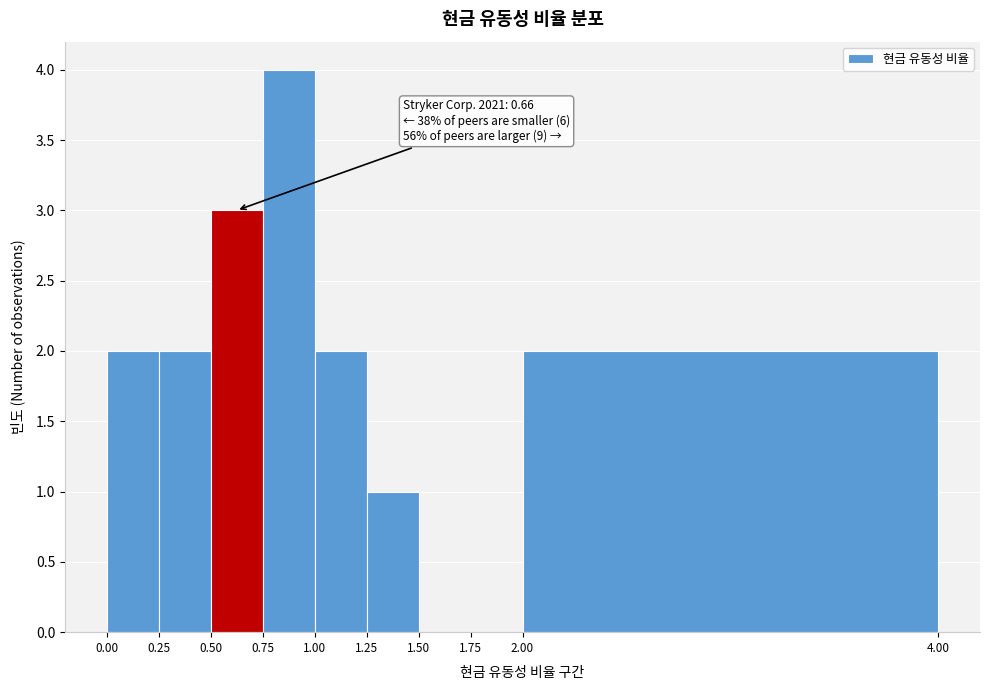

Over which range of the x-axis is the bar tallest?

0.75 to 1.00